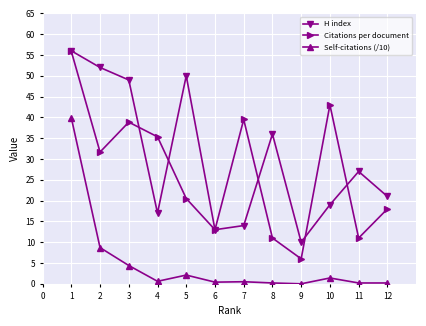

What value does the Citations per document series have at 3?

38.9